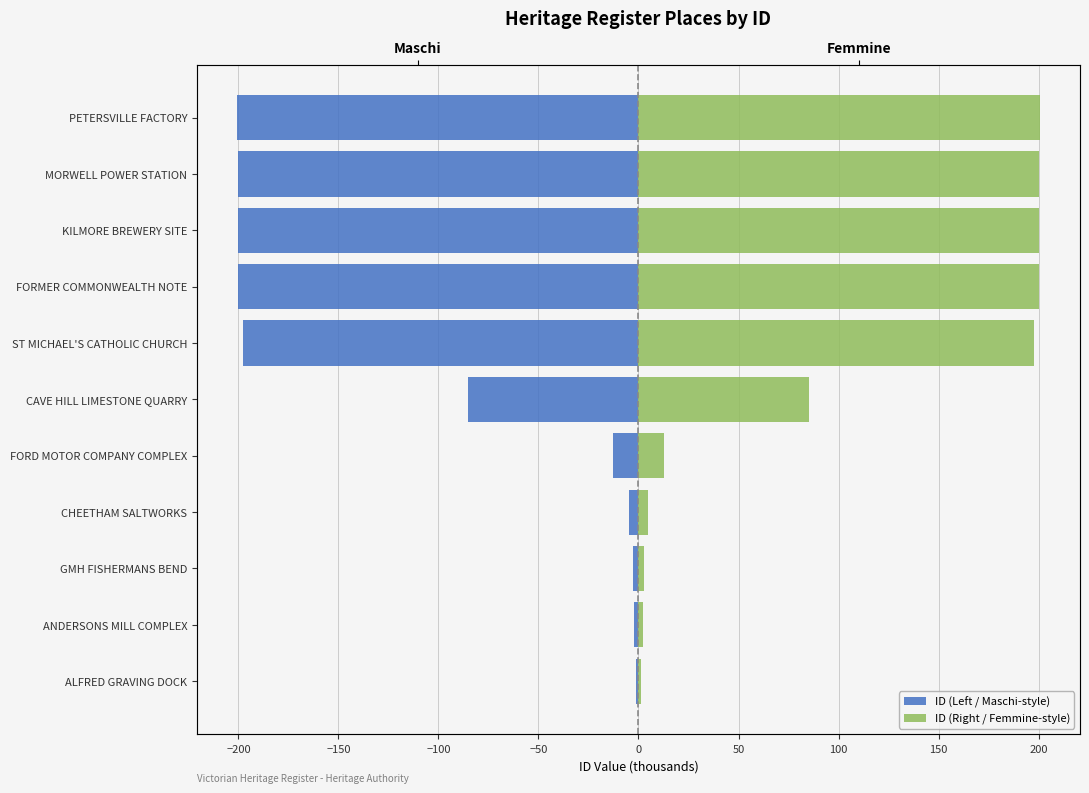

What is the minimum value for ID (Left / Maschi-style)?

-200.6